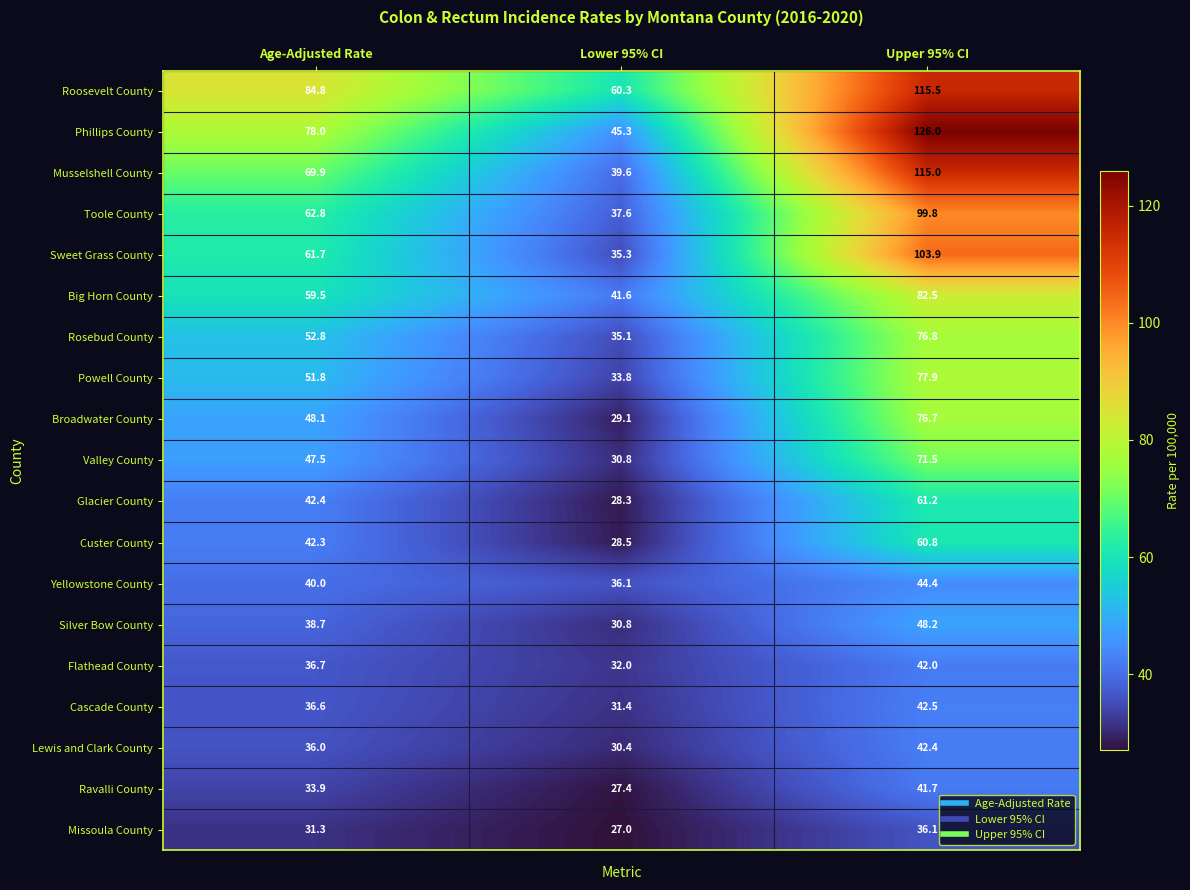

The Glacier County series shows 61.2 at Upper 95% CI. True or false?

True